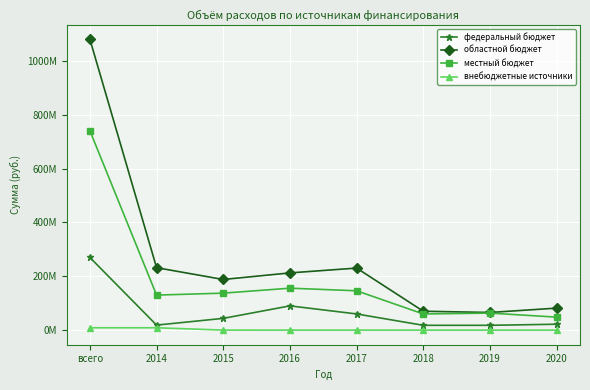

What is the value of the внебюджетные источники point at the 3rd from the left?

25000.0